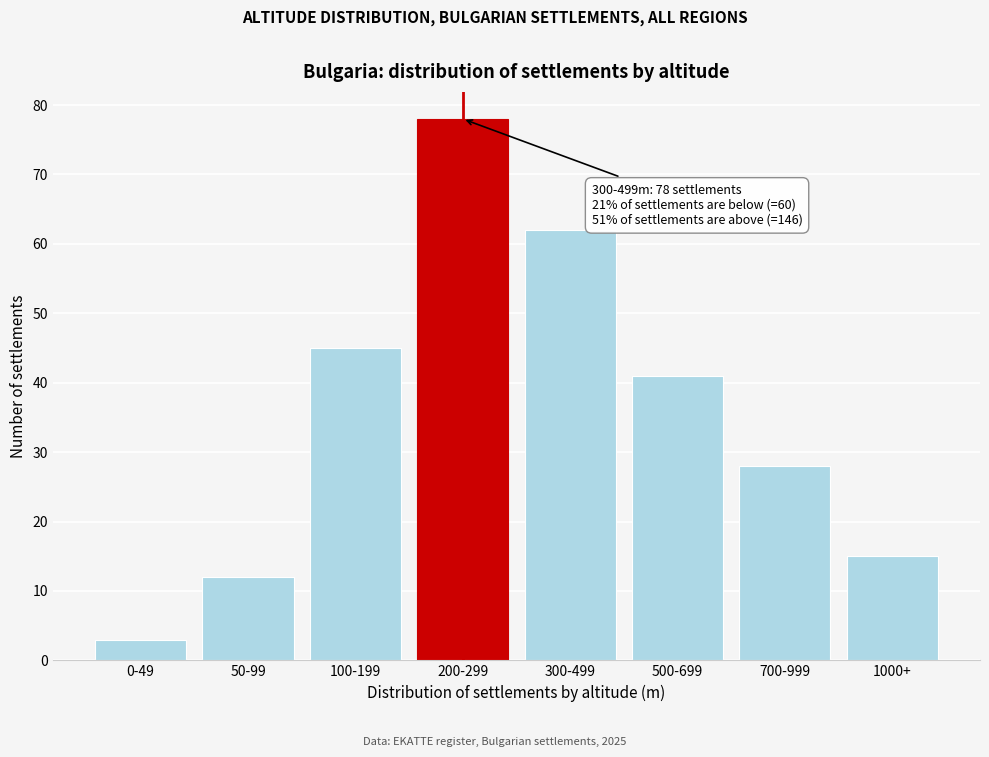

Reading left to right, what are all the values shown in this chart?

0-49=3	50-99=12	100-199=45	200-299=78	300-499=62	500-699=41	700-999=28	1000+=15